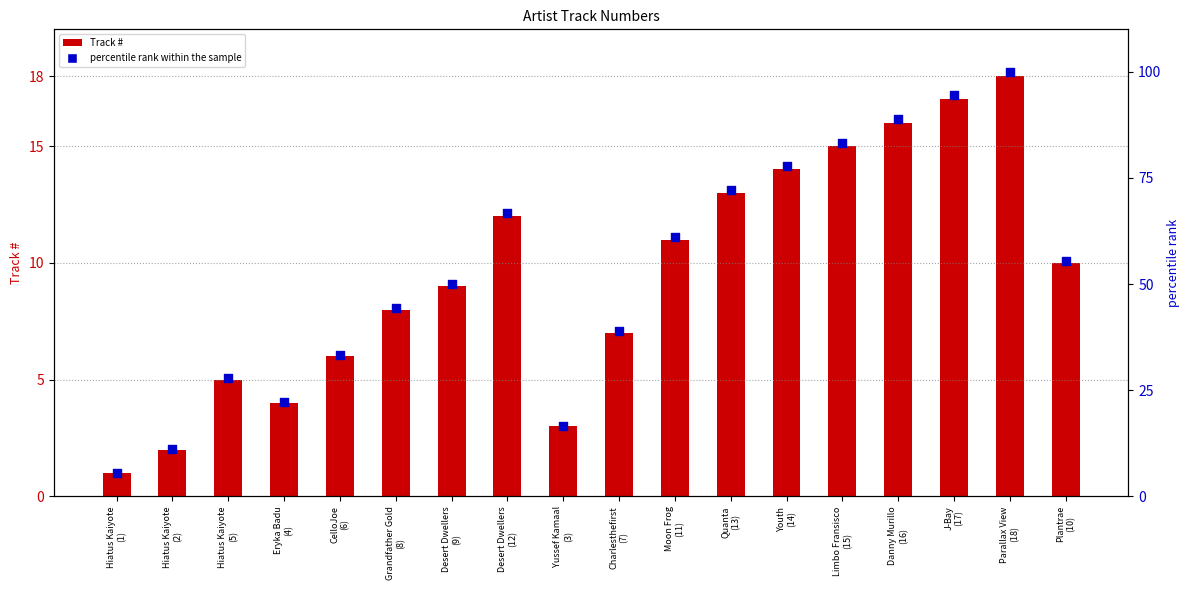

Which series contains the lowest Y value?

Track #